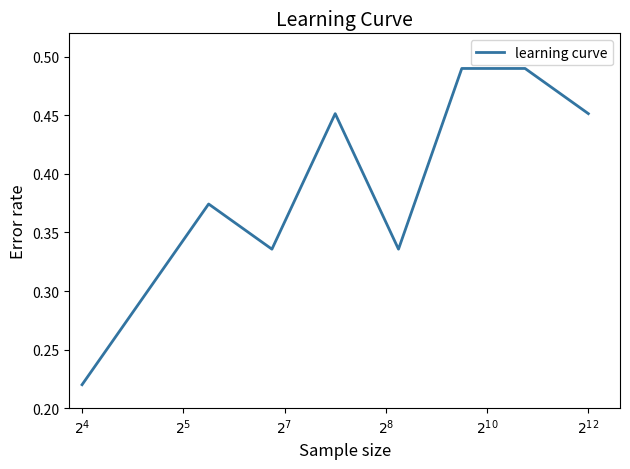

What is the average value?

0.4